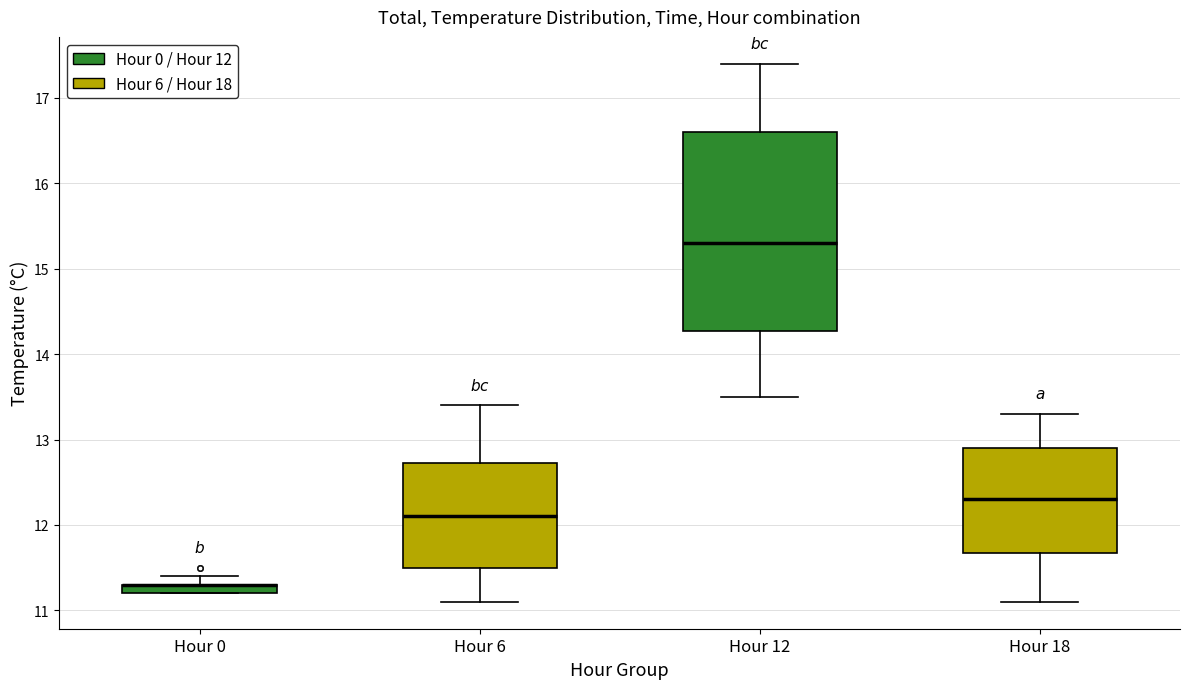

Which box is the tallest, from its lower edge to its upper edge?

Hour 12